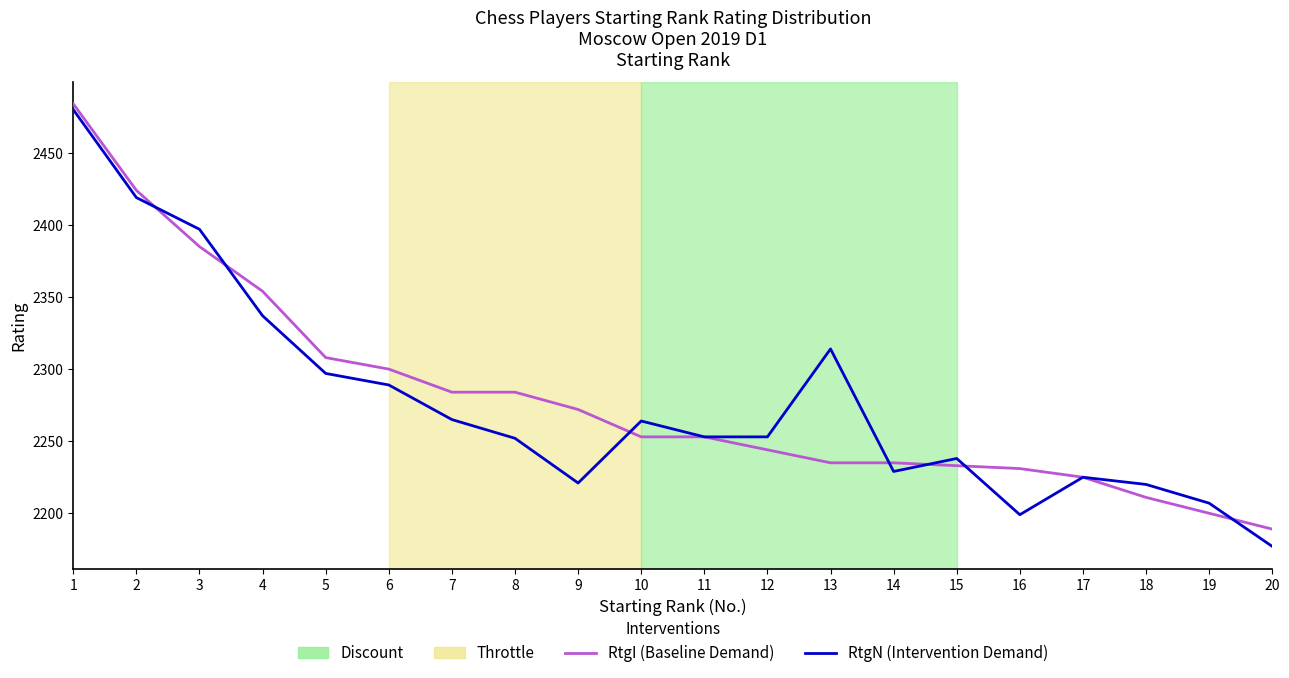

Does the chart have visible grid lines?

No